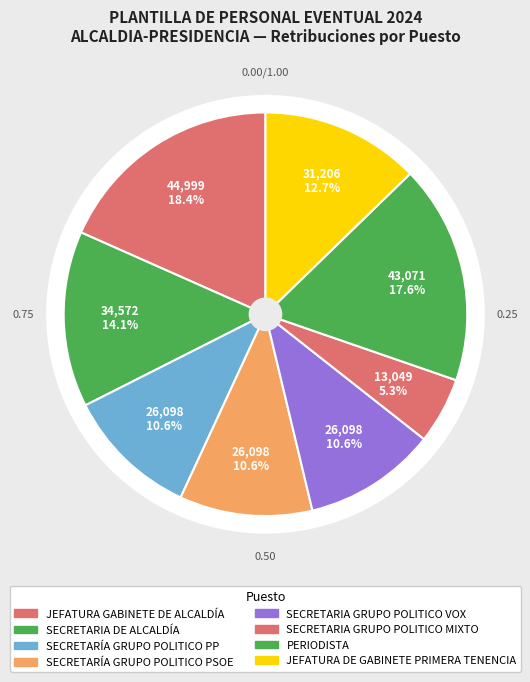

Which category has the biggest portion of the pie?

JEFATURA GABINETE DE ALCALDÍA